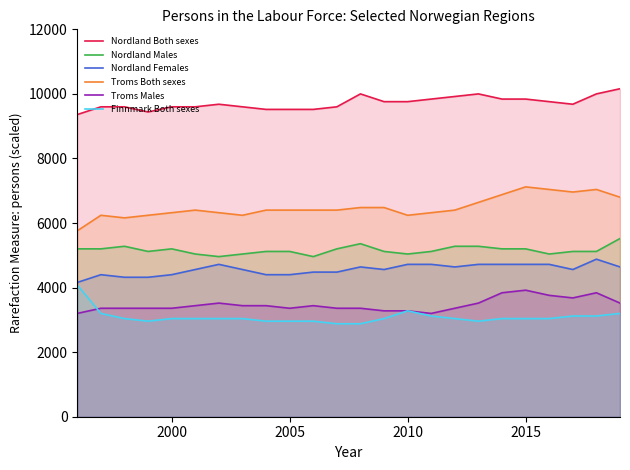

True or false: Nordland Males has a value of 8184 at 2015.

False